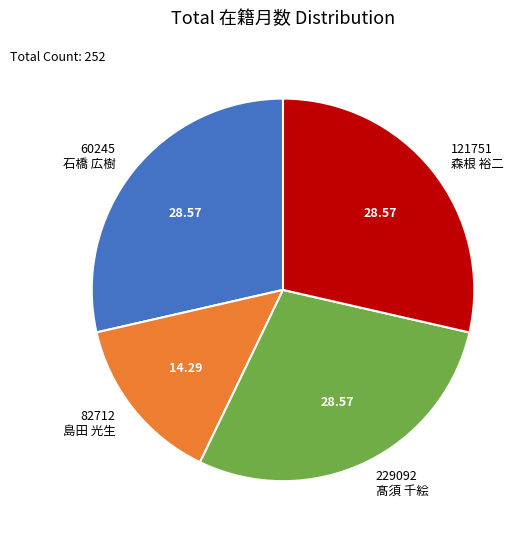

Is there any slice that represents more than half of the pie?

No